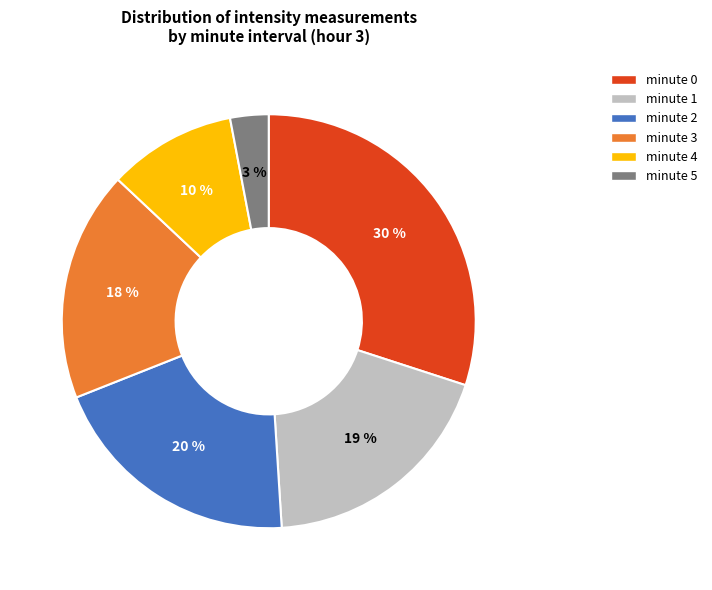

What is the smallest slice in the pie chart?

minute 5